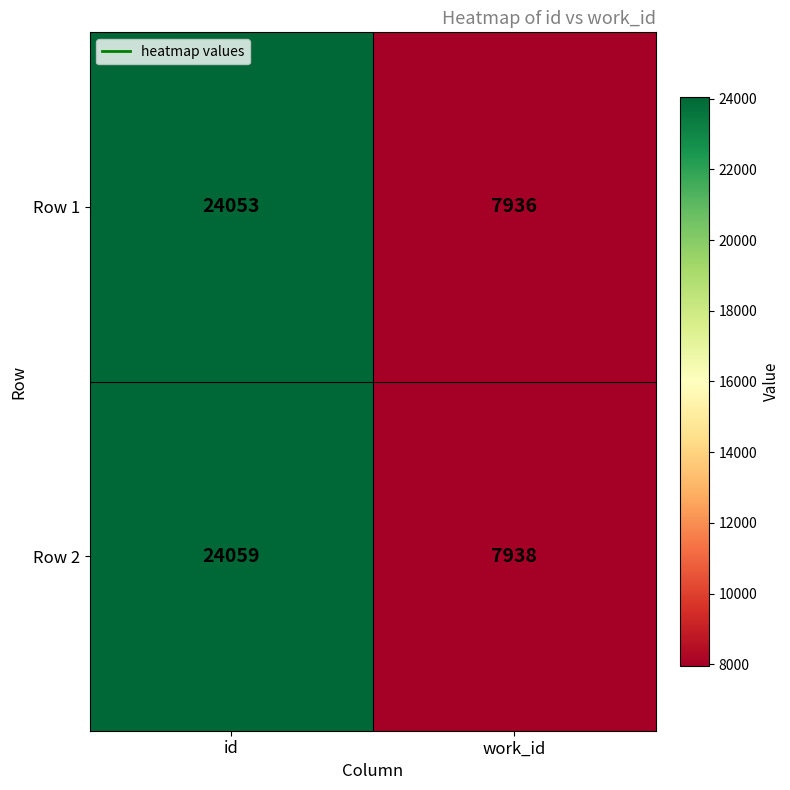

Reading left to right, extract all data points from this chart.

Row 1: 24053	7936
Row 2: 24059	7938